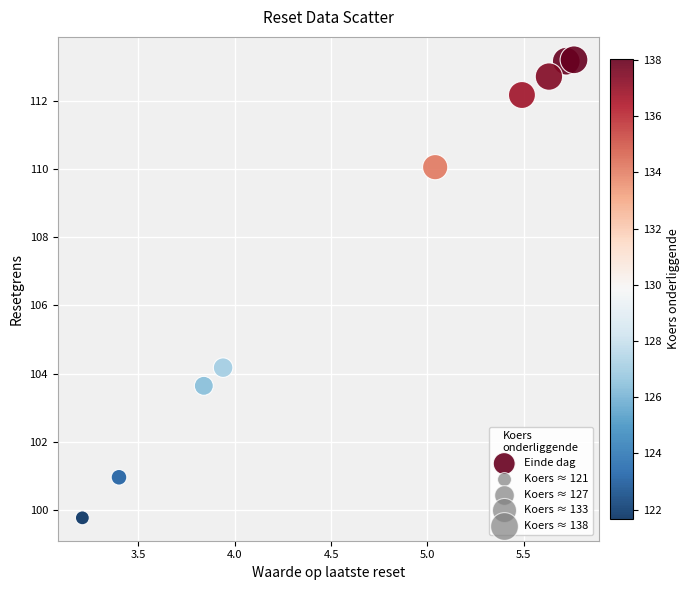

What Y value in the scatter plot is closest to 106?

104.2